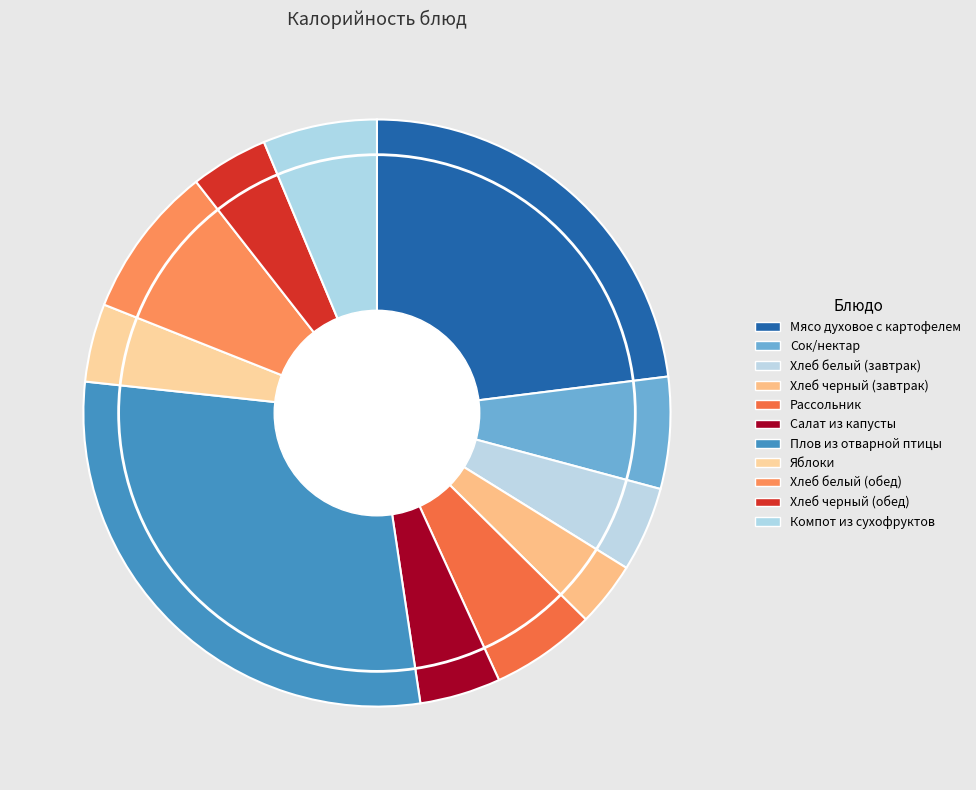

Rank the categories by value from highest to lowest.

Плов из отварной птицы, Мясо духовое с картофелем, Хлеб белый (обед), Компот из сухофруктов, Сок/нектар, Рассольник, Хлеб белый (завтрак), Салат из капусты, Яблоки, Хлеб черный (обед), Хлеб черный (завтрак)